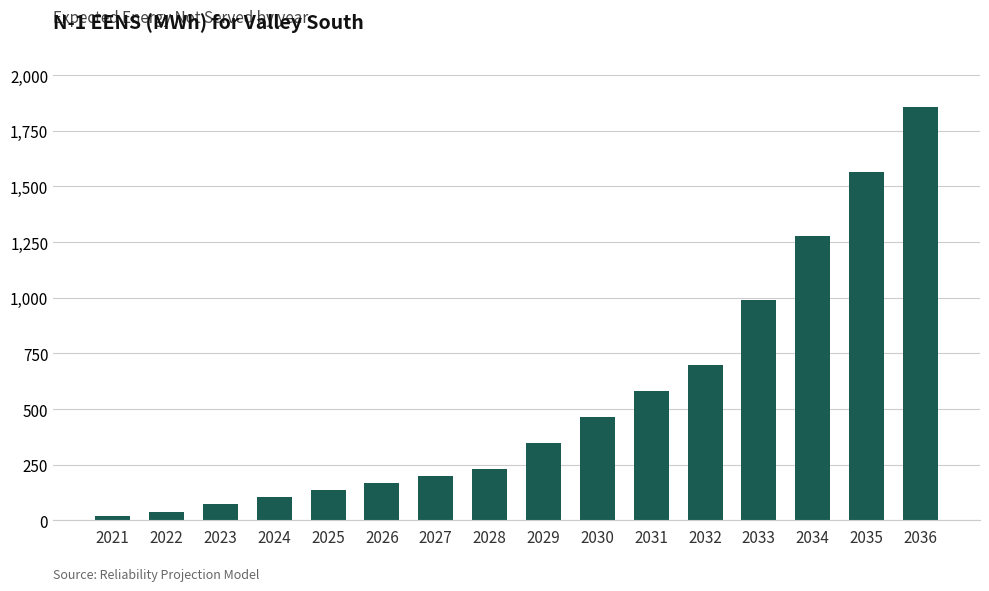

What is the value of the 5th bar from the left?

135.5